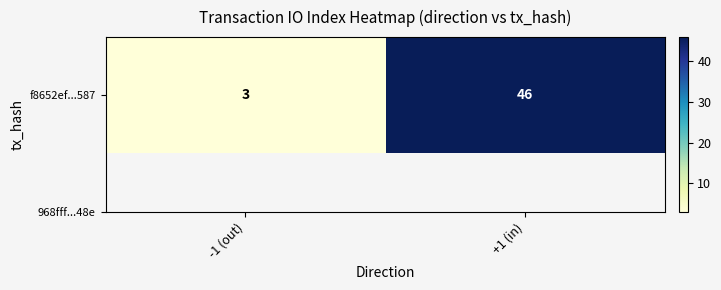

The value at -1 (out) is 1. True or false?

False